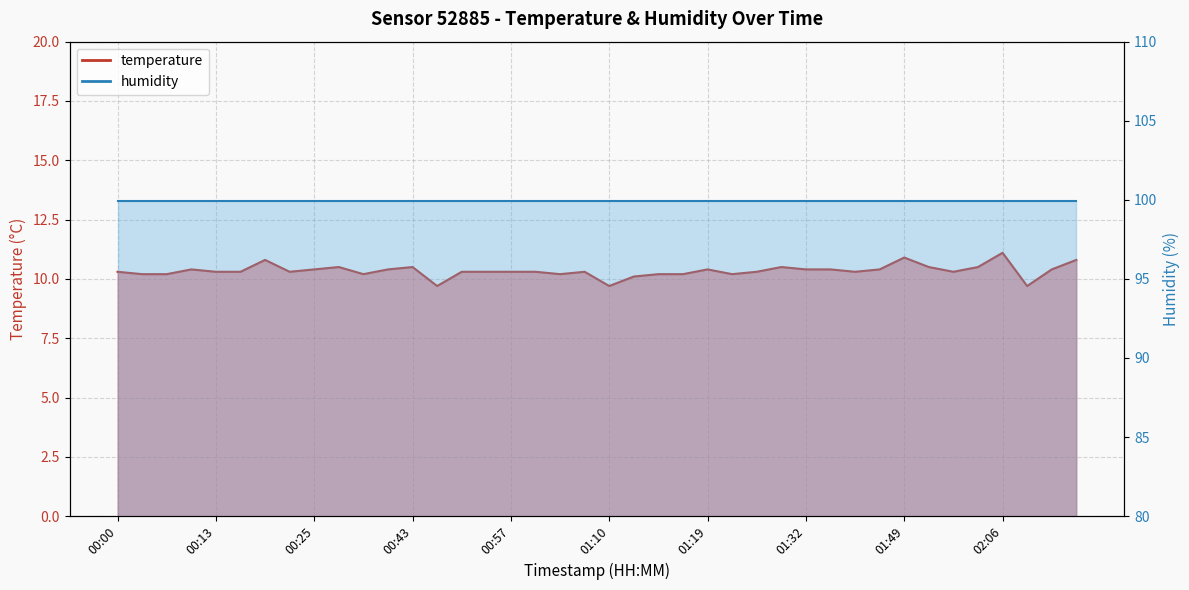

At which label does the data first exceed 10?

00:00